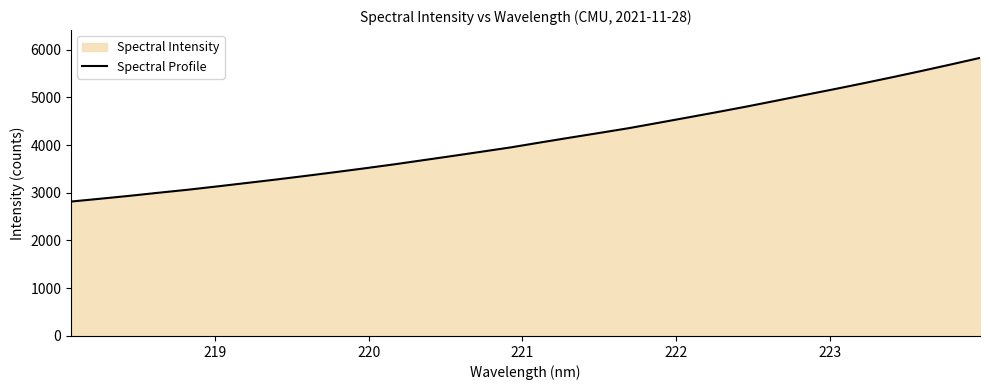

What is the greatest value displayed?

5824.7